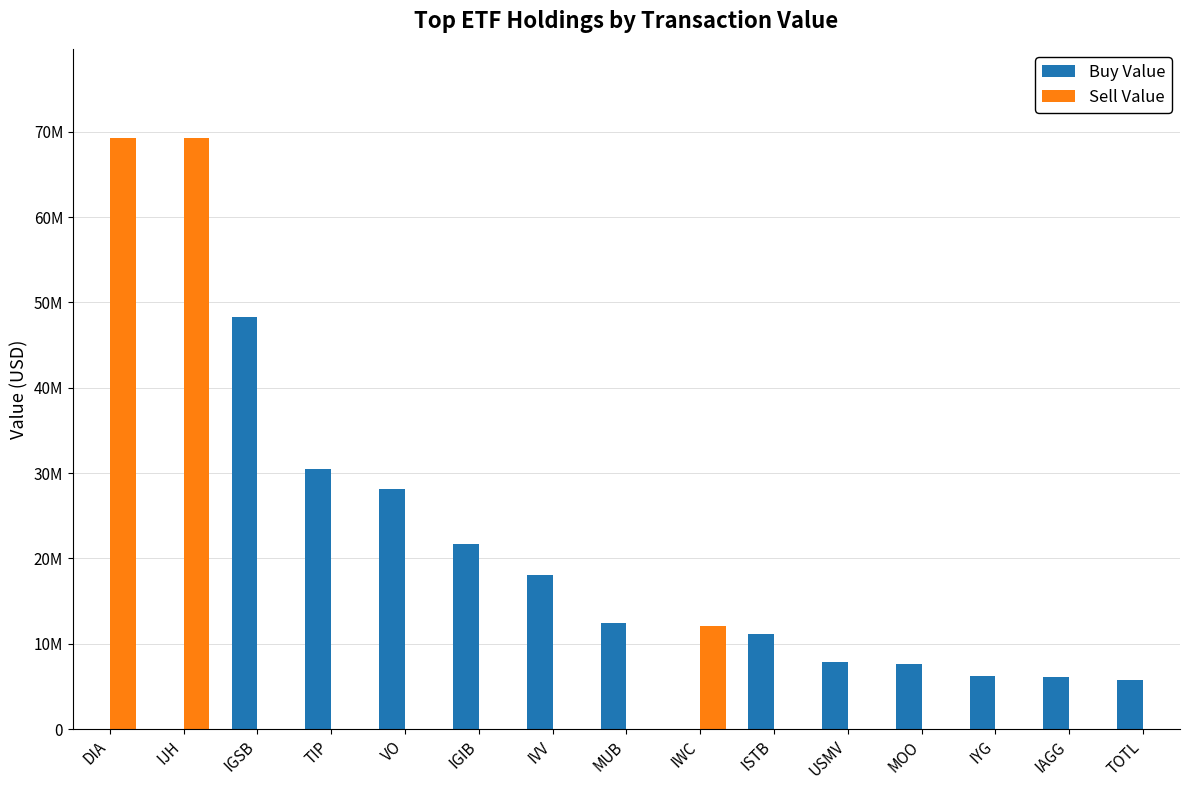

Where is Sell Value nearest to the value 34665500?

IWC